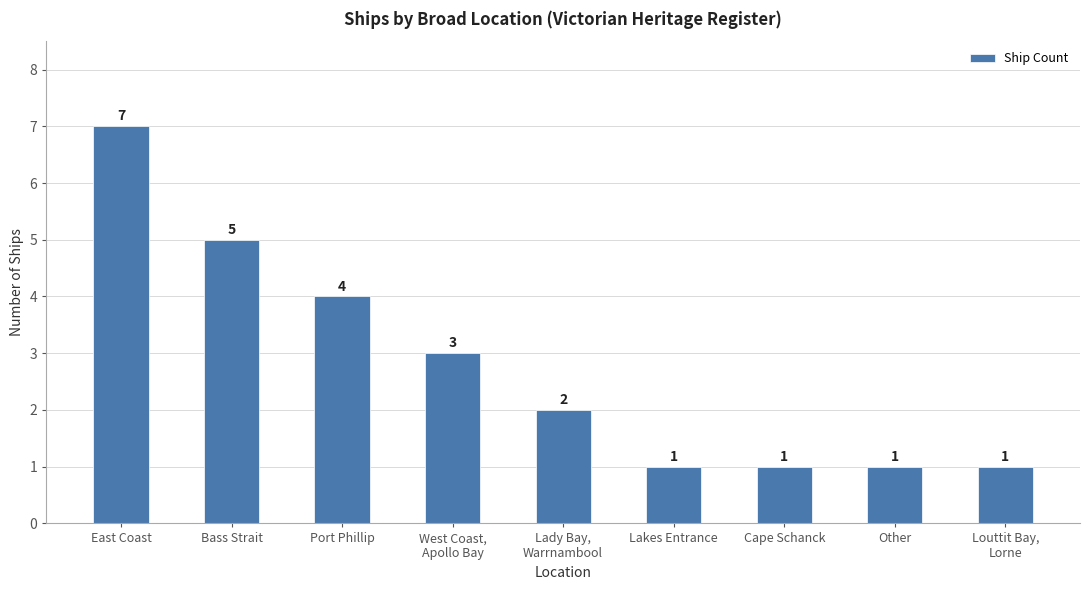

Reading left to right, list all the values displayed in this chart.

7	5	4	3	2	1	1	1	1